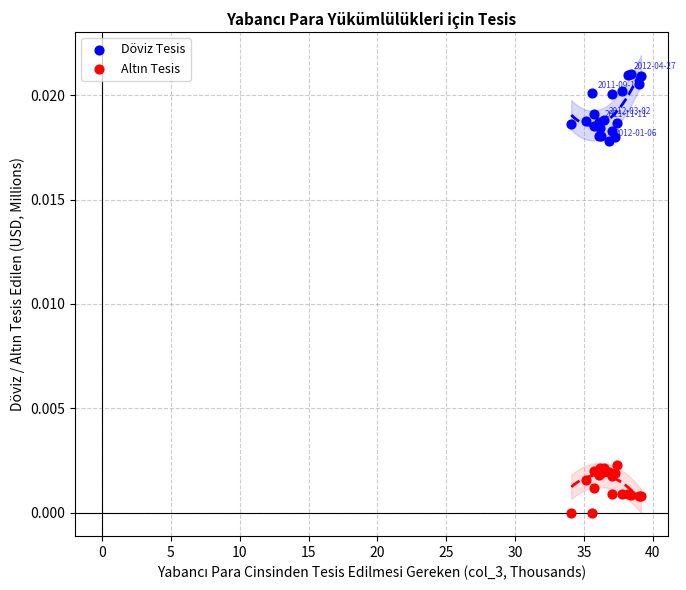

Which series reaches the maximum Y coordinate?

Döviz Tesis